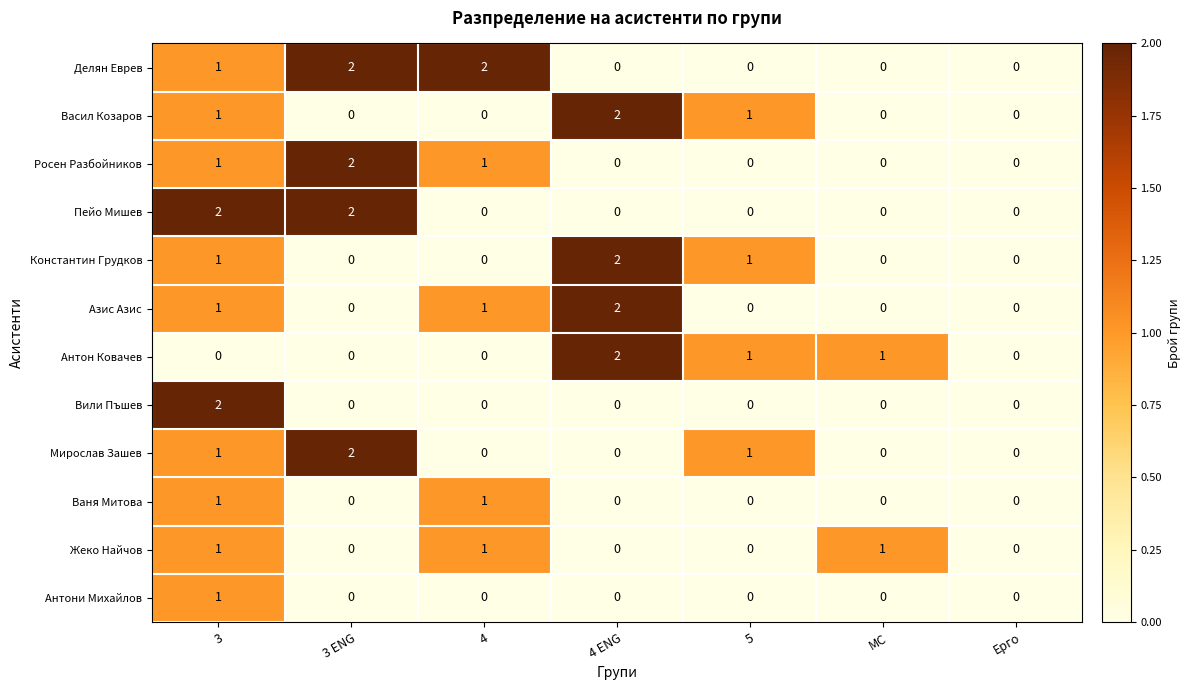

Is it true that Мирослав Зашев equals 1 at 3 ENG?

False